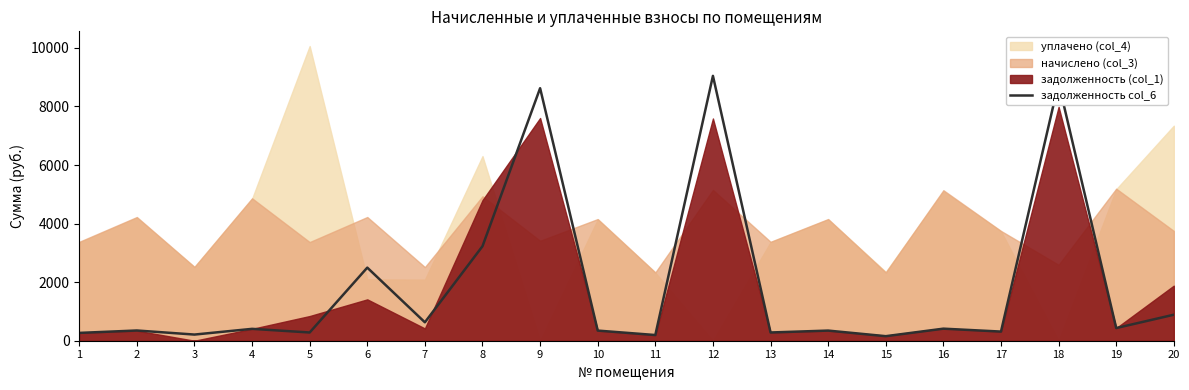

At which label does the data first exceed 405?

4